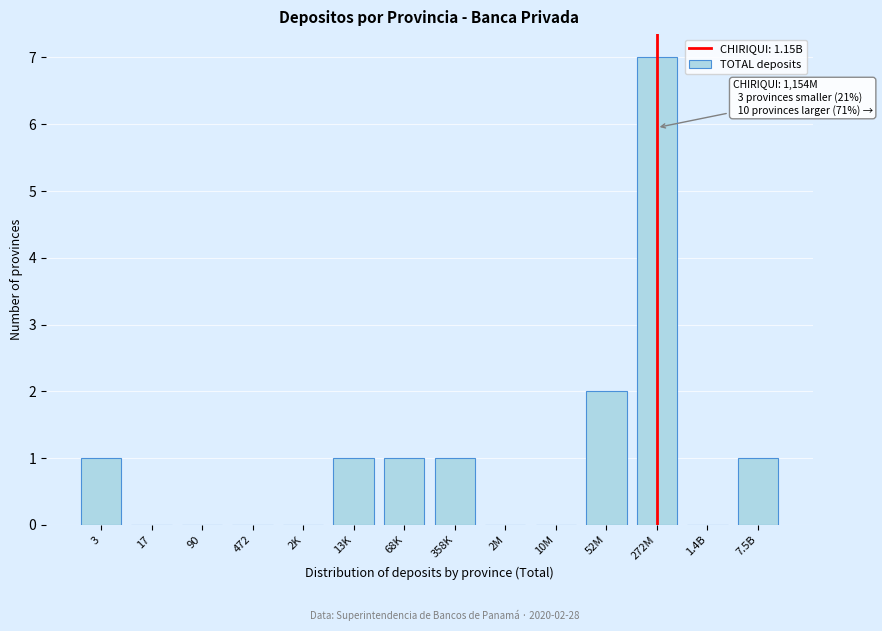

Reading left to right, list all the values displayed in this chart.

3=1	17=0	90=0	472=0	2K=0	13K=1	68K=1	358K=1	2M=0	10M=0	52M=2	272M=7	1.4B=0	7.5B=1